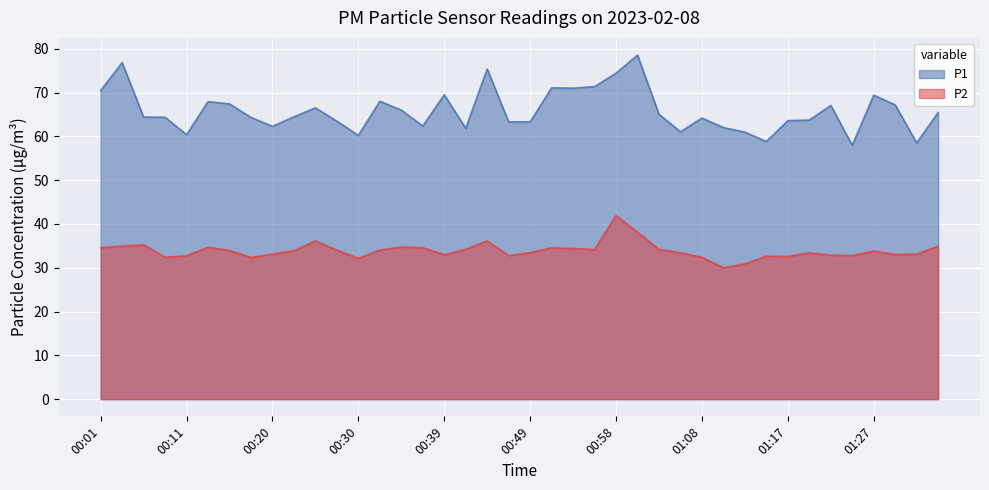

Which label corresponds to the smallest value in the chart?

01:10